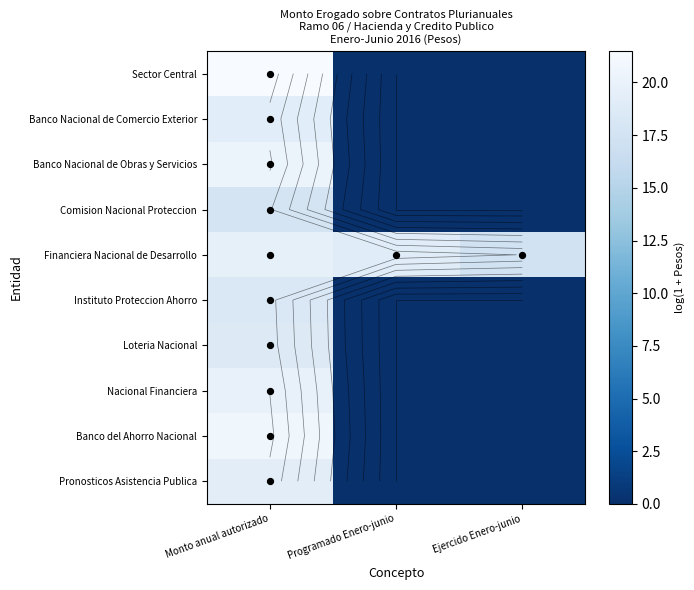

What is the maximum value shown in the chart?

21.5